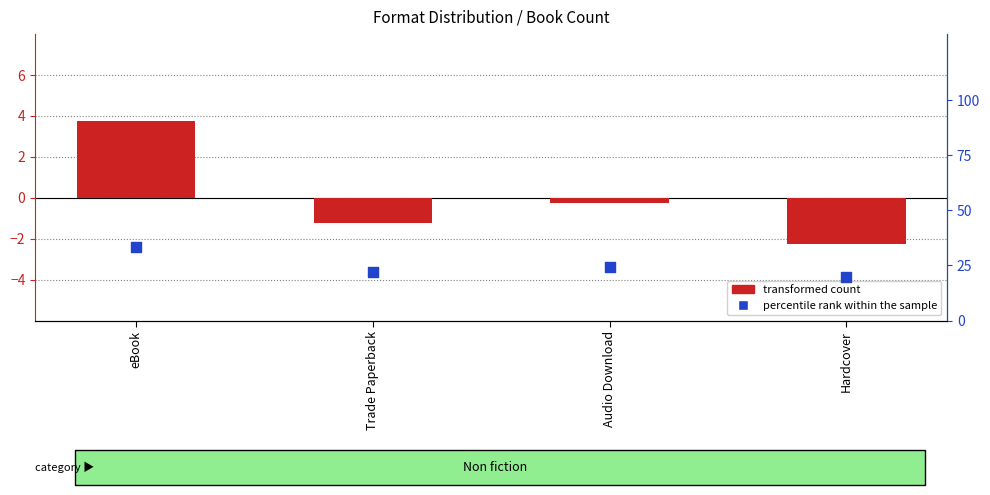

At which category is the sum across all series the highest?

eBook